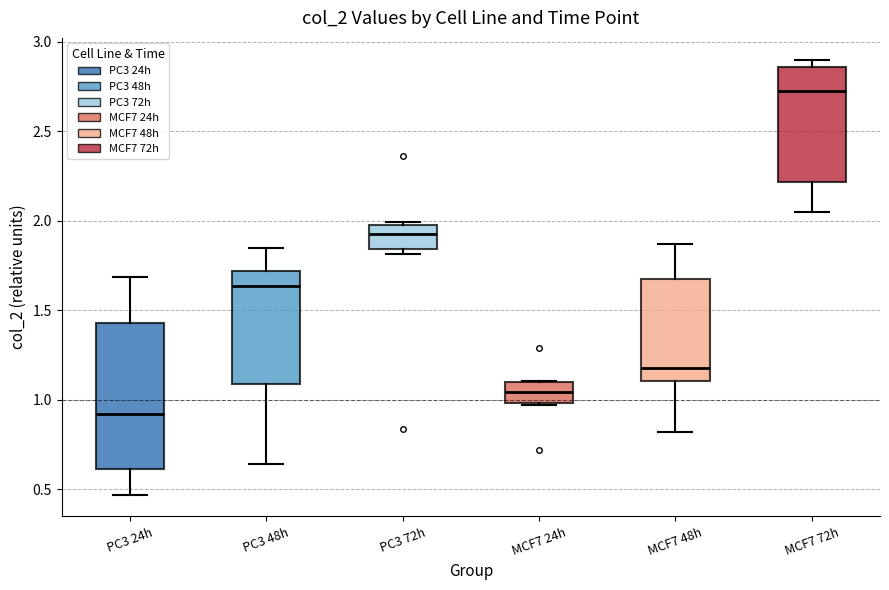

Which box has the lowest median line?

PC3 24h